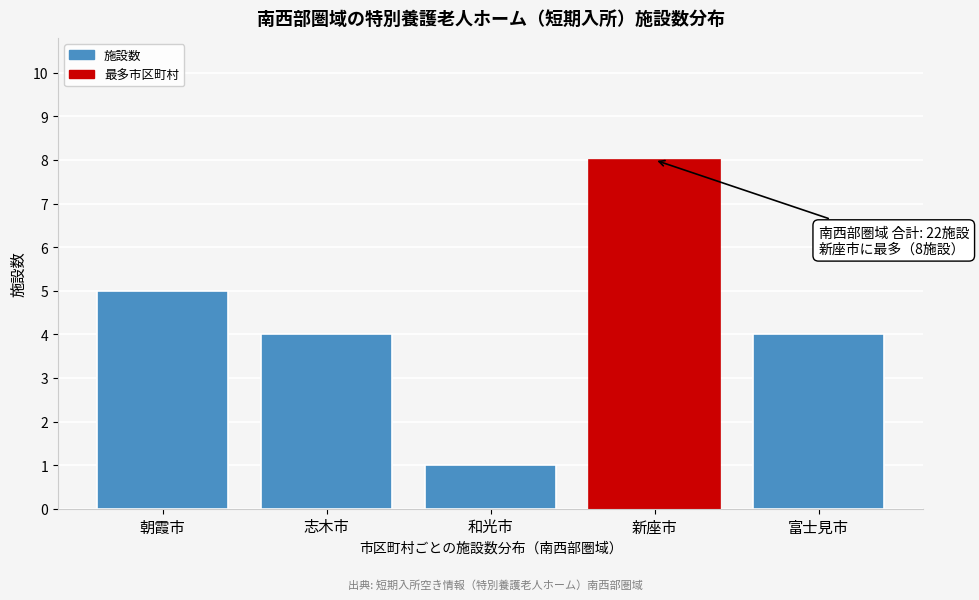

Reading right to left, transcribe all the data shown in this chart.

4	8	1	4	5